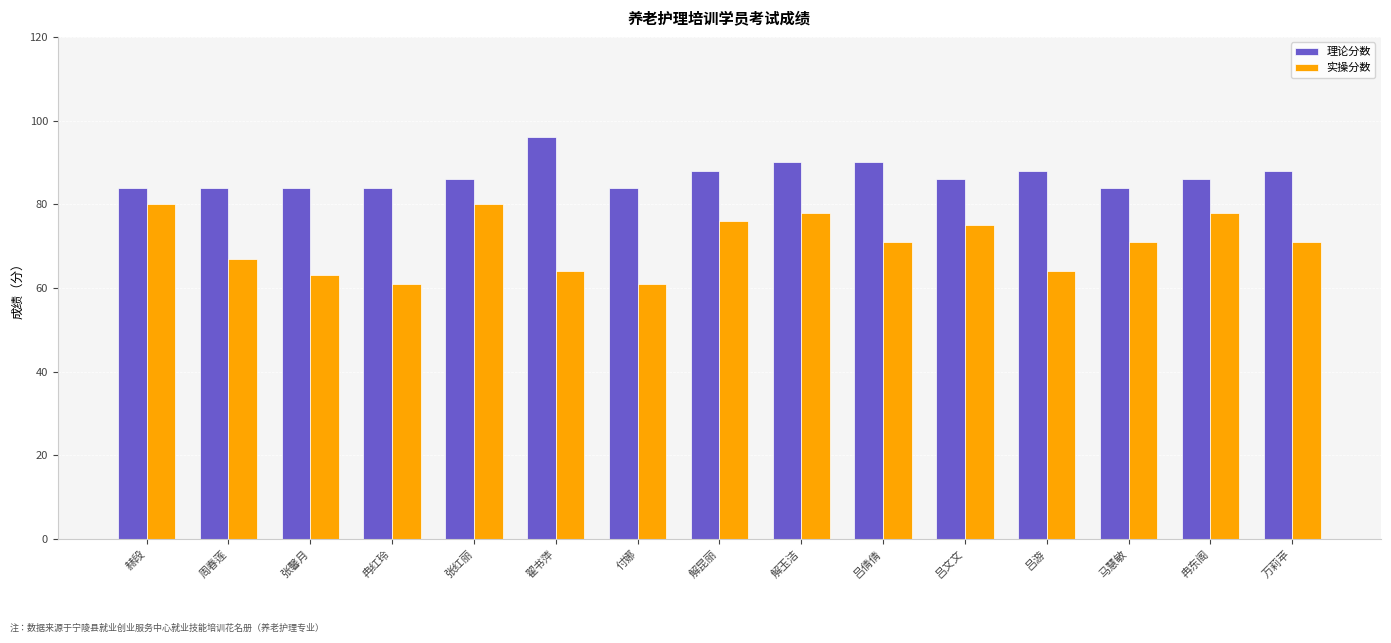

The value of 理论分数 at 赫段 is 146. True or false?

False